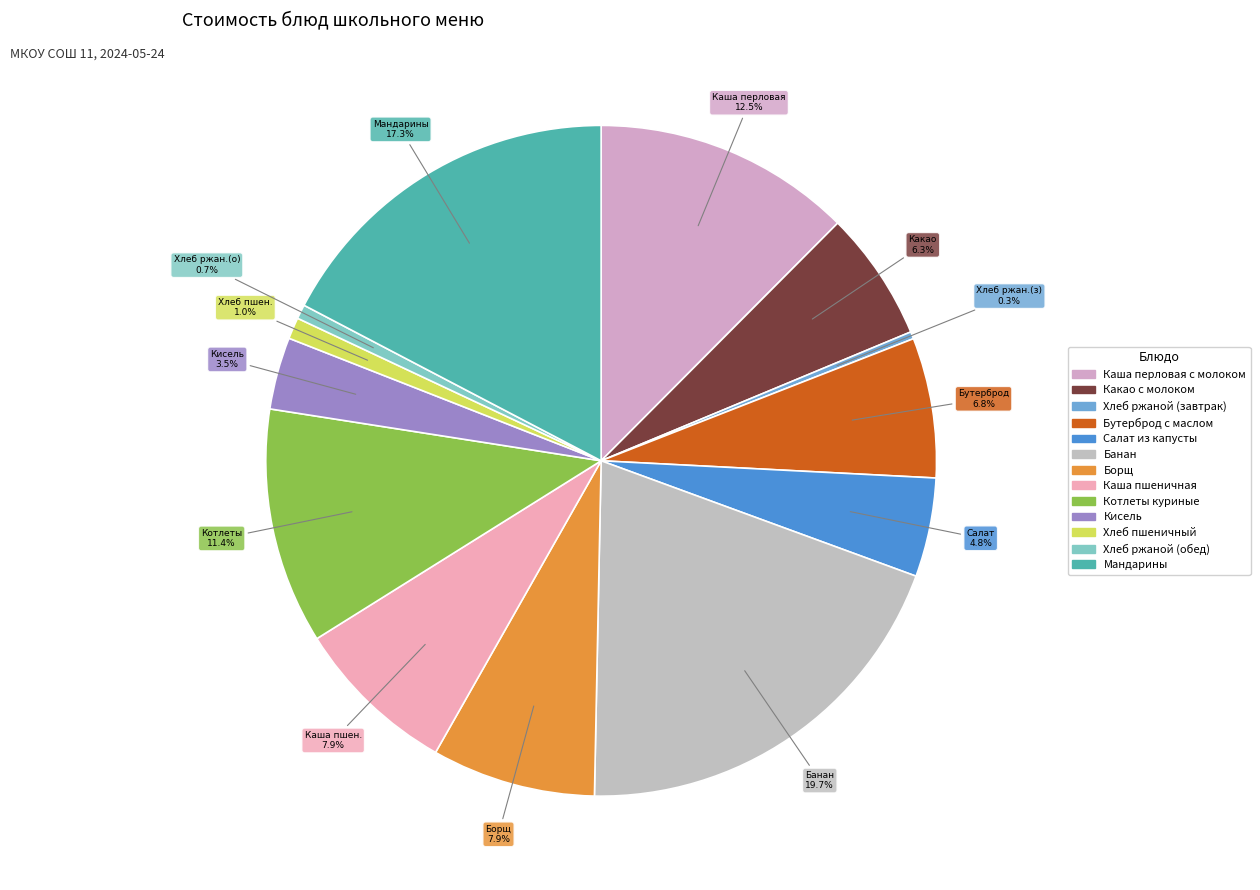

Is it true that Бутерброд с маслом is 7% of the pie?

True